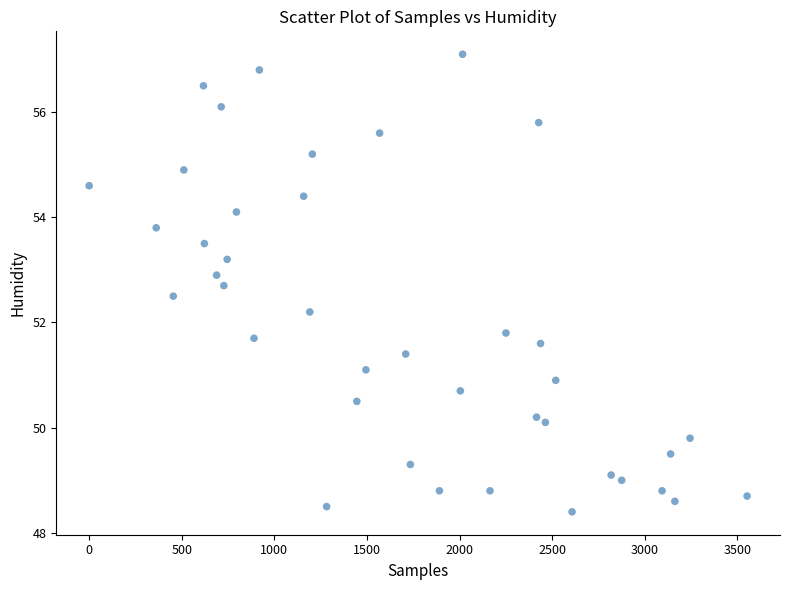

What is the range of Y values (max minus min)?

8.7